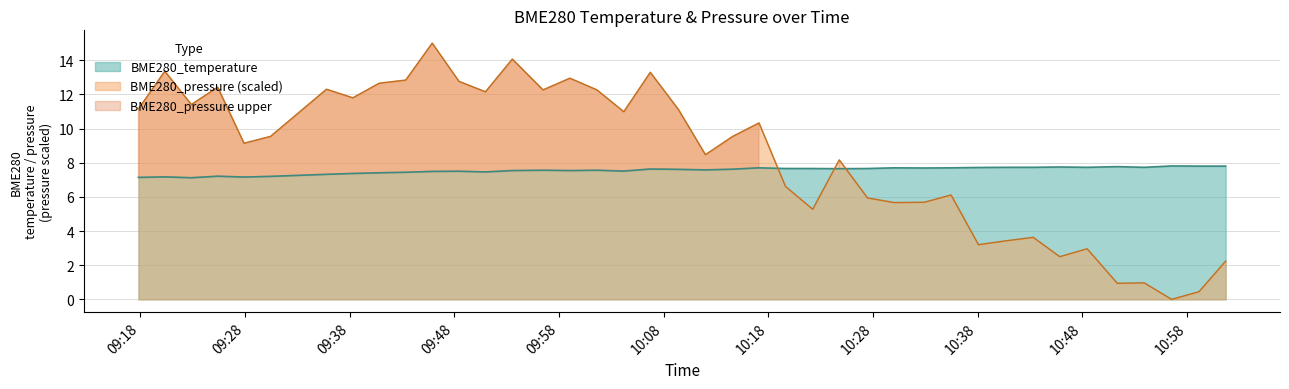

Between which two adjacent categories do BME280_pressure and BME280_temperature first intersect?

2022/12/28 10:17:06 and 2022/12/28 10:19:38